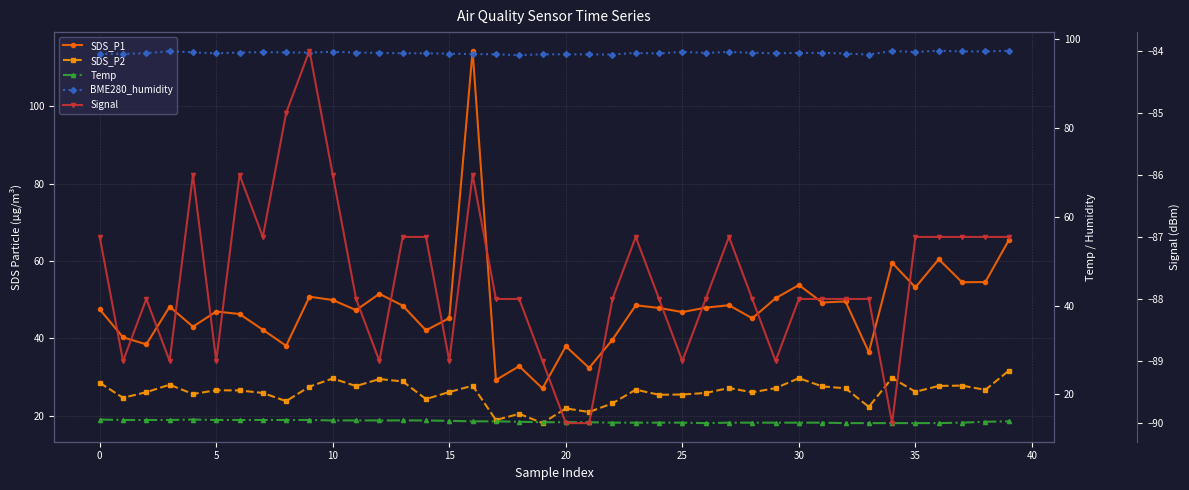

What is the difference between the second highest and second lowest values in the Signal series?

5.0